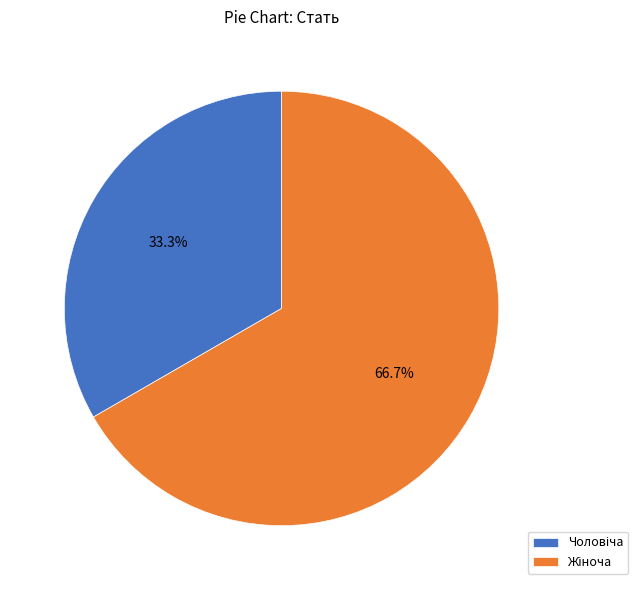

Does any single category account for the majority?

Yes